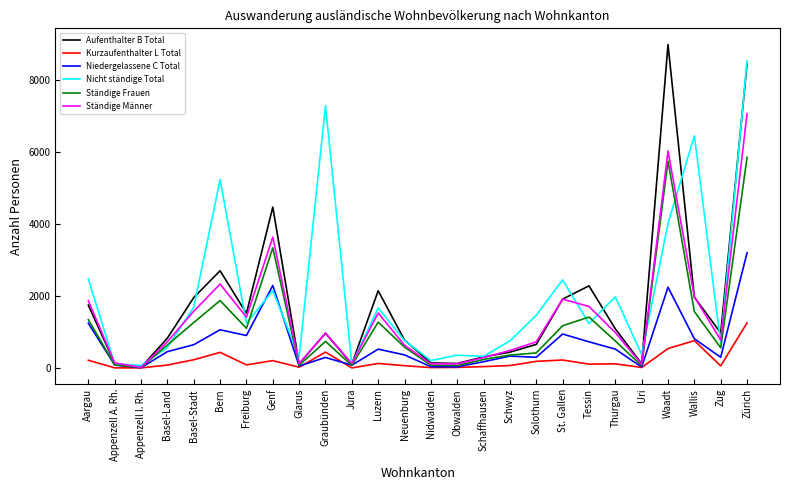

Which series has the largest total across all categories?

Nicht ständige Total